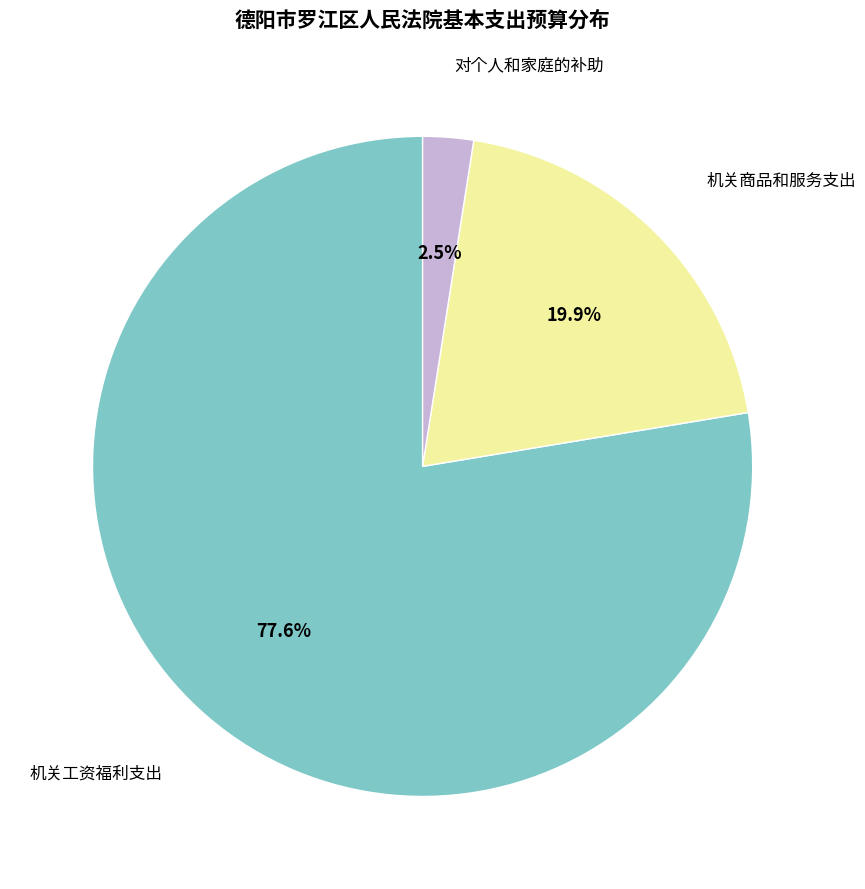

Is there any slice that represents more than half of the pie?

Yes